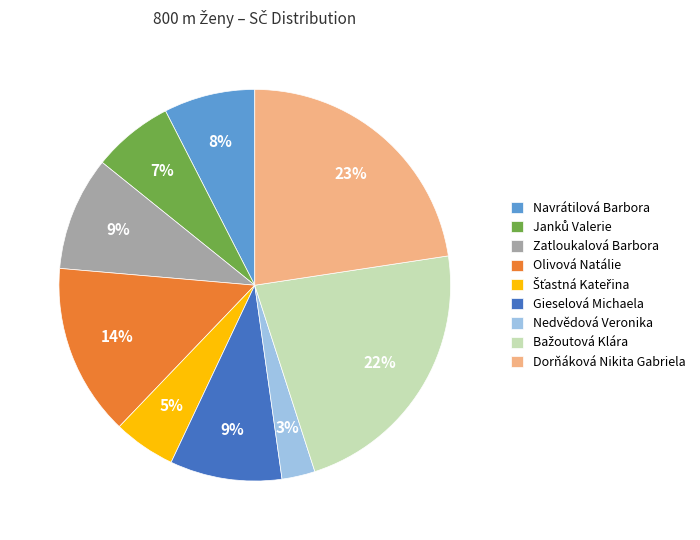

Is it true that Dorňáková Nikita Gabriela is 15% of the pie?

False